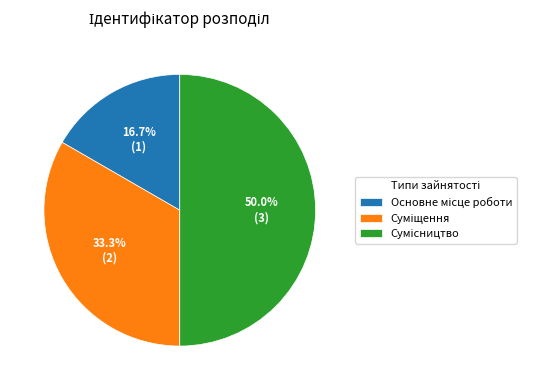

How many slices are in this pie chart?

3